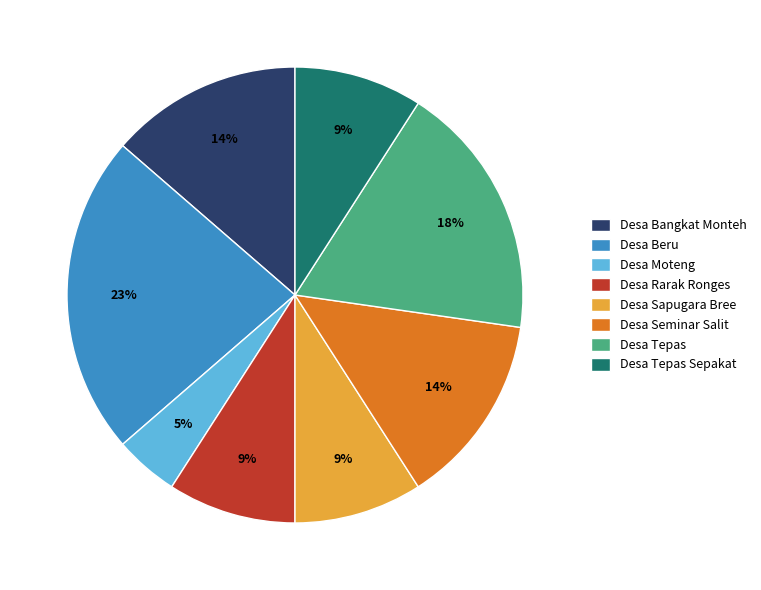

Which has a higher value, Desa Moteng or Desa Tepas?

Desa Tepas